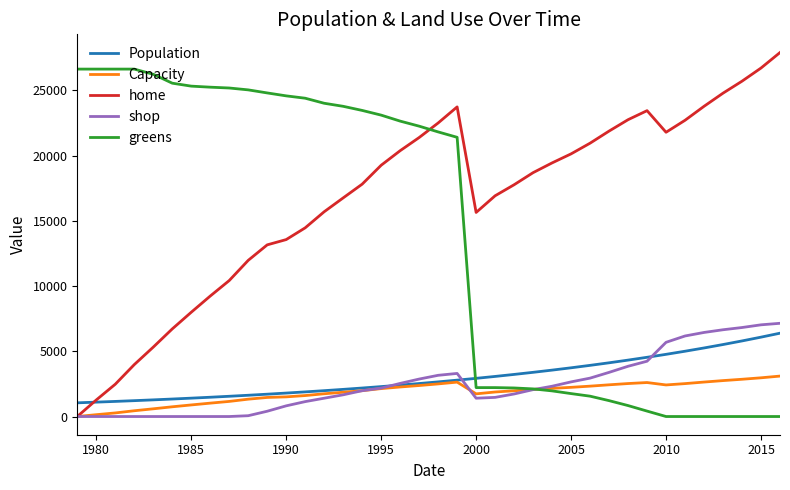

What is the difference between the maximum and minimum values in the shop series?

7146.0